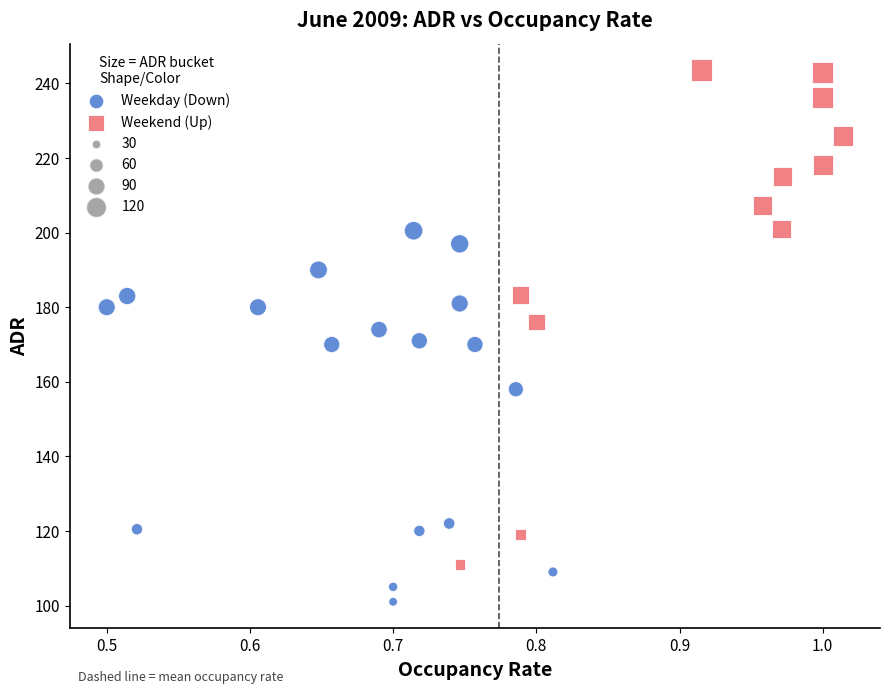

Which series has the largest Y range (max minus min)?

Weekend (Up)